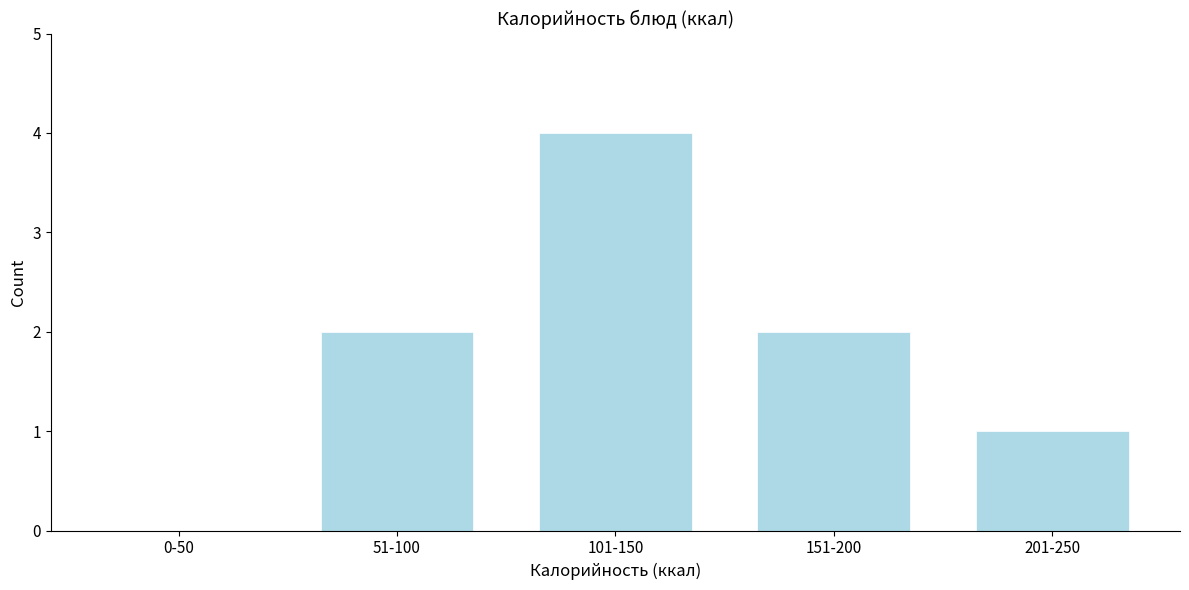

Reading left to right, transcribe all the data shown in this chart.

0-50=0	51-100=2	101-150=4	151-200=2	201-250=1